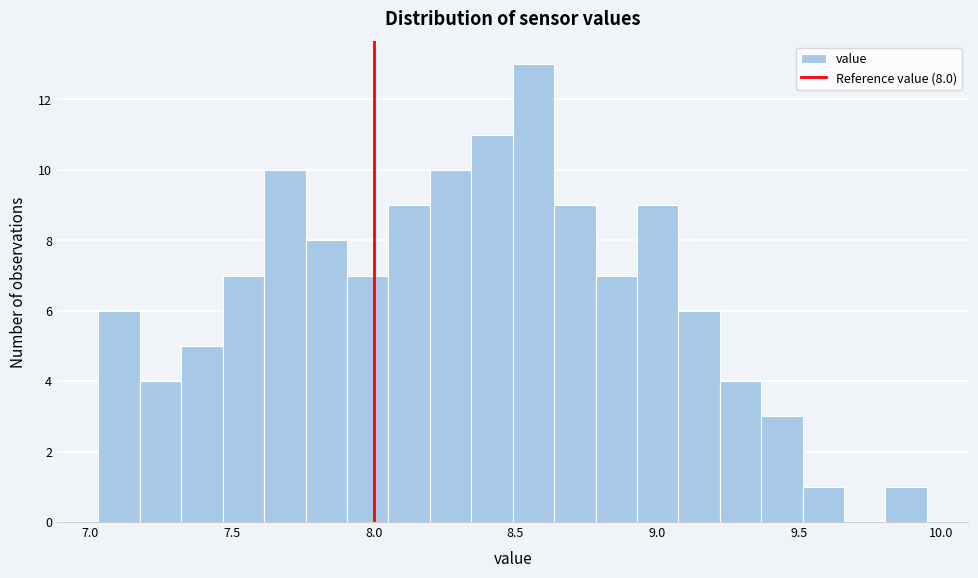

Around what value on the x-axis is the tallest bar? Give the approximate position of its centre, as read against the axis.

8.55